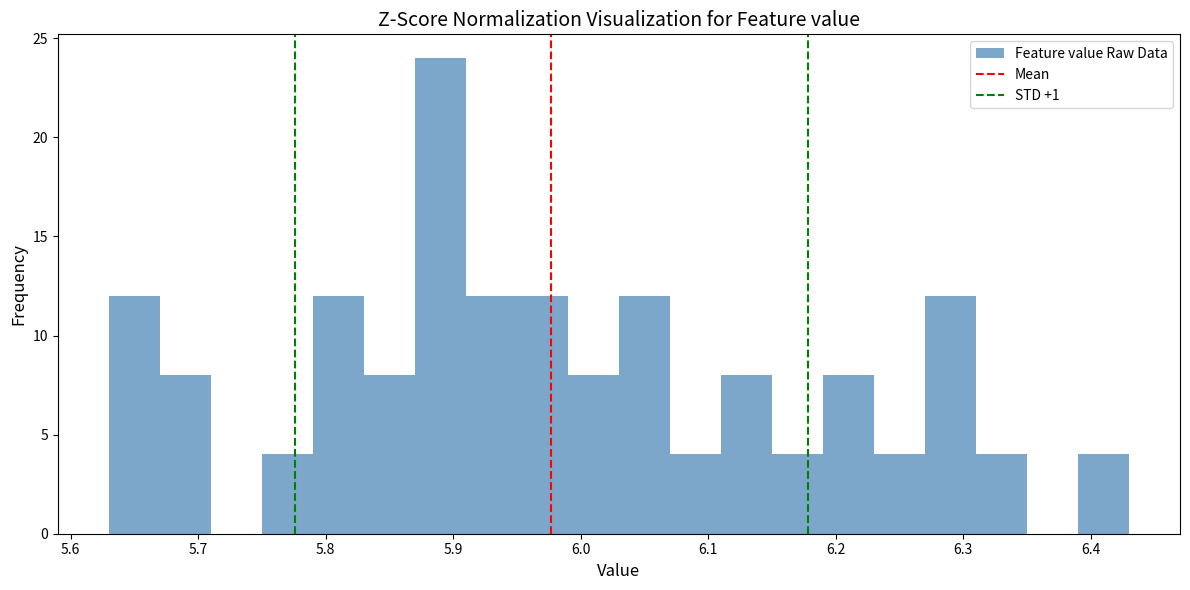

What is the height of the bar covering 5.79 to 5.83 on the x-axis? The values are not printed on the chart, so give them approximately, as read against the axis.

12